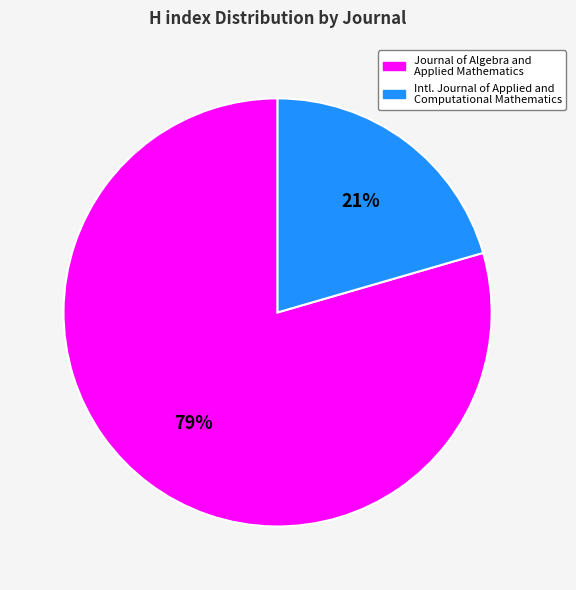

Does any single category account for the majority?

Yes